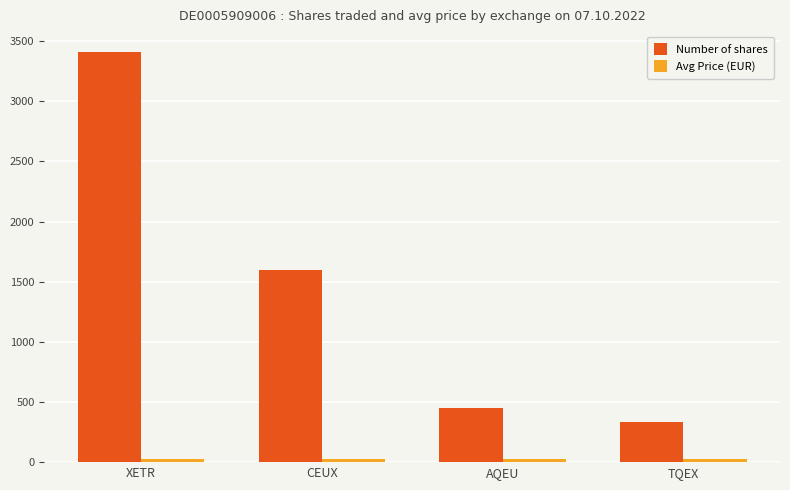

Which series has the largest range (max minus min)?

Number of shares